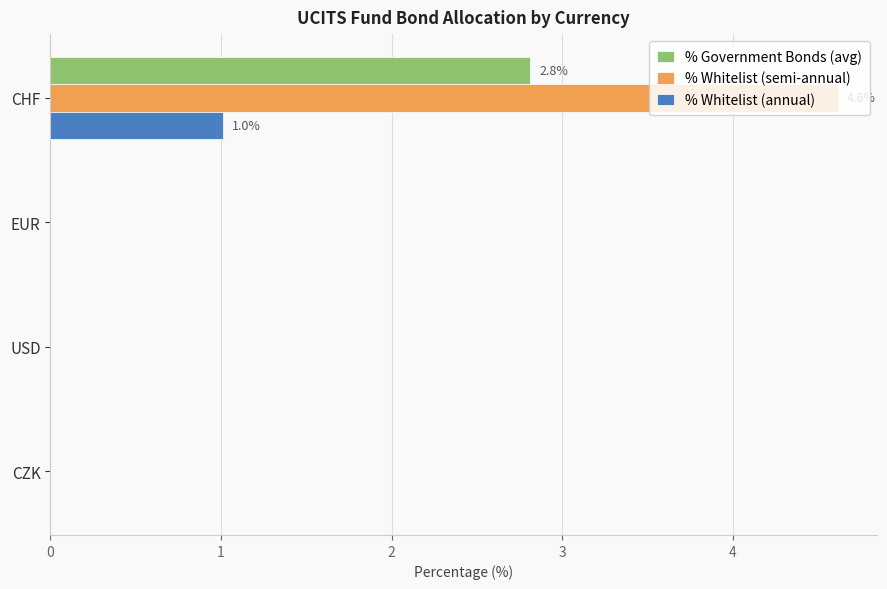

Between CHF and EUR, which series saw the biggest shift?

% Whitelist (semi-annual)